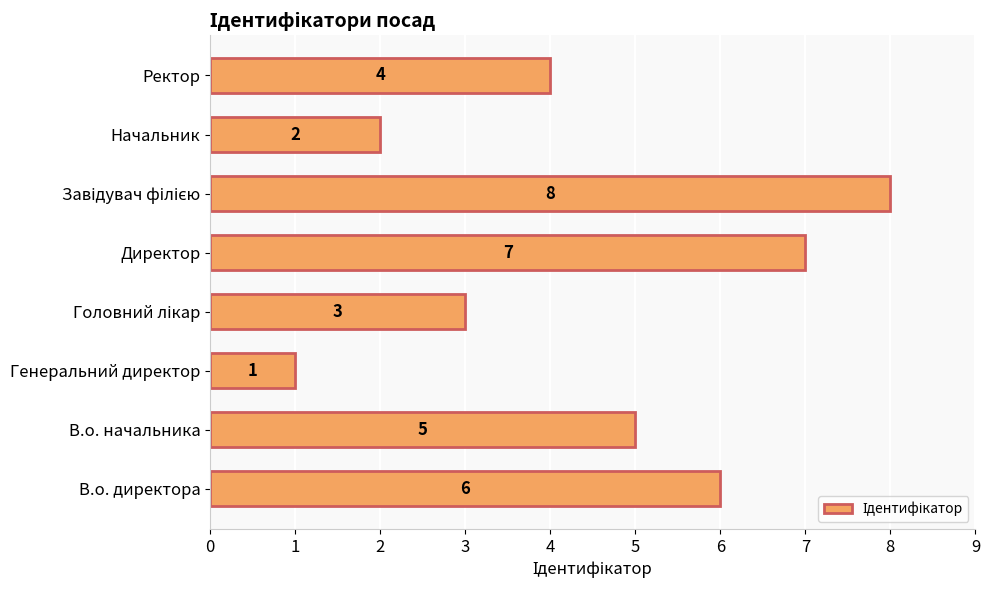

Are the bars horizontal?

Yes